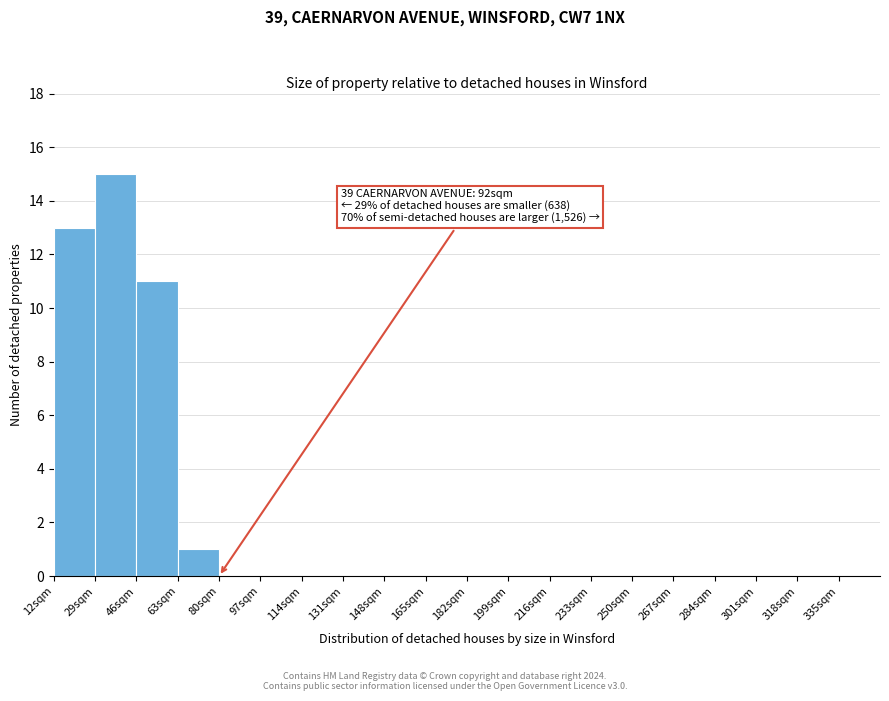

Over which range of the x-axis is the bar tallest?

29 to 46